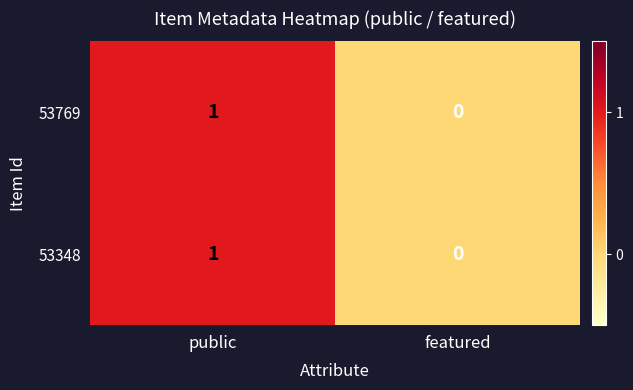

How many data points does each series have?

2